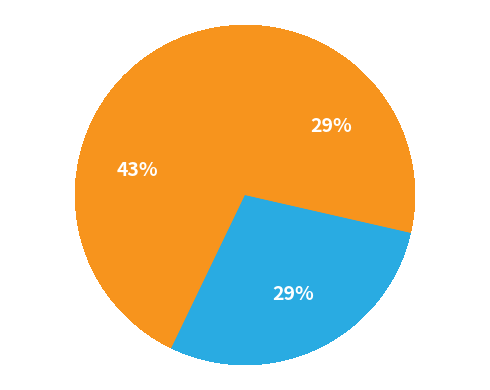

How many slices are in this pie chart?

3